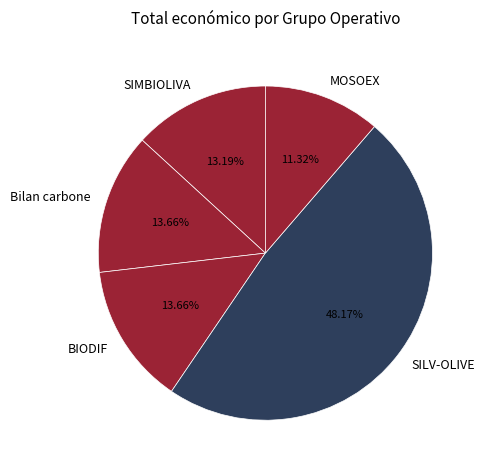

To the nearest percent, what portion does BIODIF represent?

14%